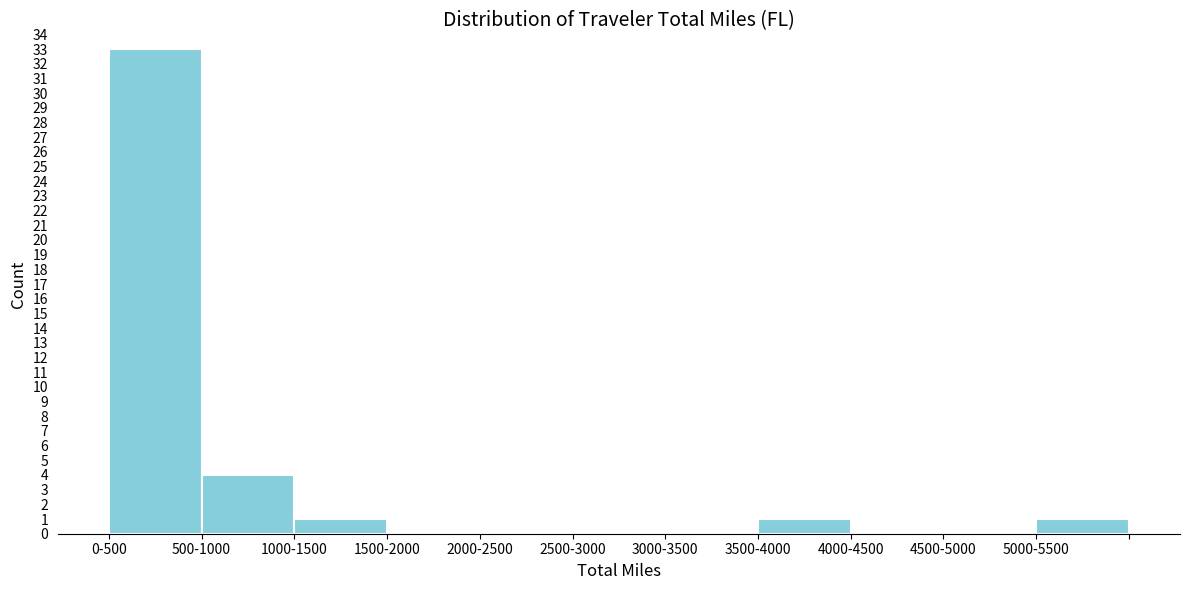

Reading left to right, what are all the values shown in this chart?

0-500=33	500-1000=4	1000-1500=1	1500-2000=0	2000-2500=0	2500-3000=0	3000-3500=0	3500-4000=1	4000-4500=0	4500-5000=0	5000-5500=1